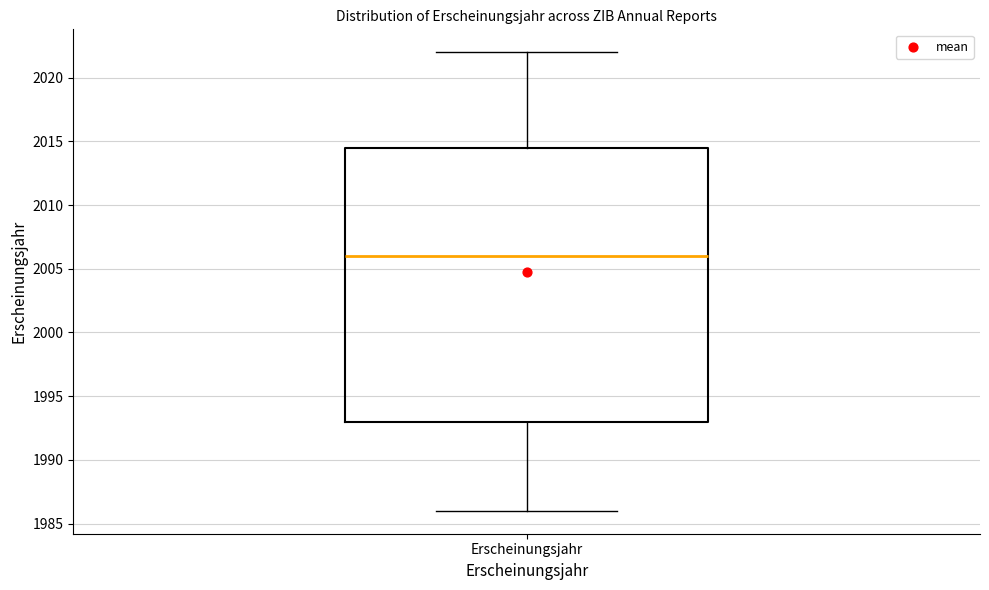

Transcribe this box plot: give where the median line is, the range the box spans, and where the two whiskers end, as read against the y-axis. The values are not printed on the chart, so give them approximately, as read against the axis.

median 2006.0, box 1993.0 to 2014.5, whiskers 1986.0 to 2022.0